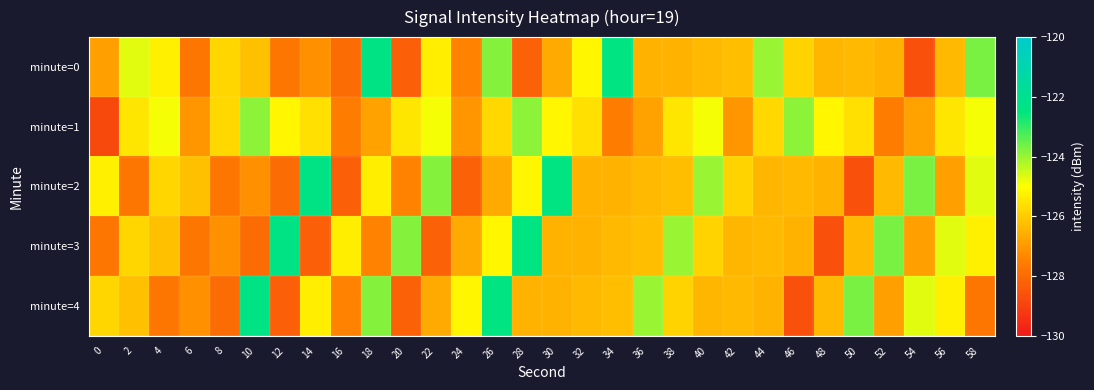

At which category is the sum across all series the highest?

26